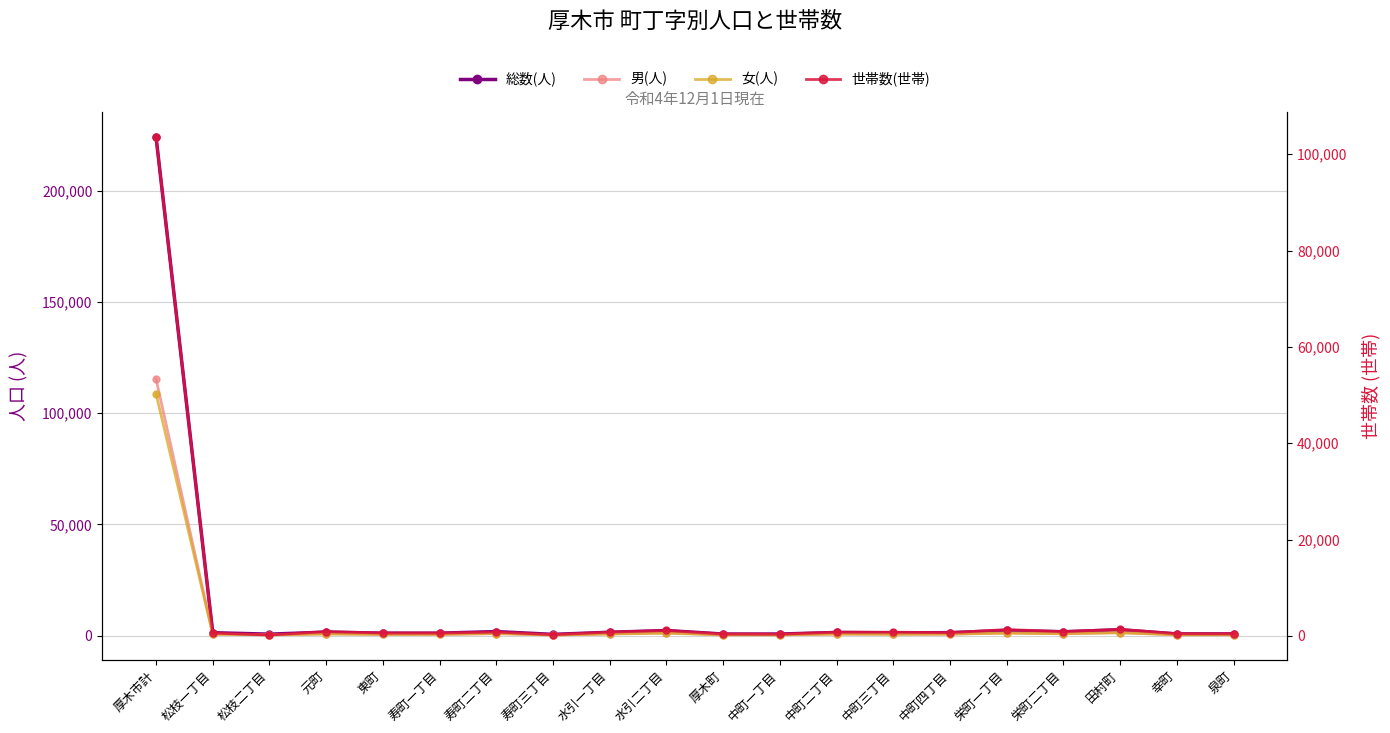

What is the highest value of the 男(人) series?

115323